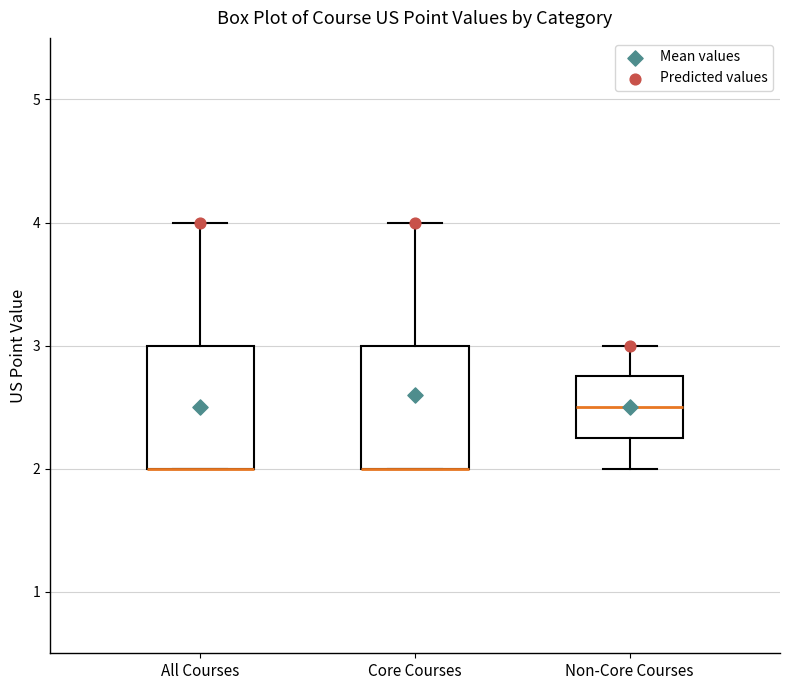

Reading left to right, read every box against the y-axis: the position of its median line, the range the box covers, and the ends of its whiskers. The values are not printed on the chart, so give them approximately, as read against the axis.

All Courses: median 2.0 (drawn on the box's lower edge), box 2.0 to 3.0, whiskers 2.0 to 4.0
Core Courses: median 2.0 (drawn on the box's lower edge), box 2.0 to 3.0, whiskers 2.0 to 4.0
Non-Core Courses: median 2.5, box 2.3 to 2.8, whiskers 2.0 to 3.0